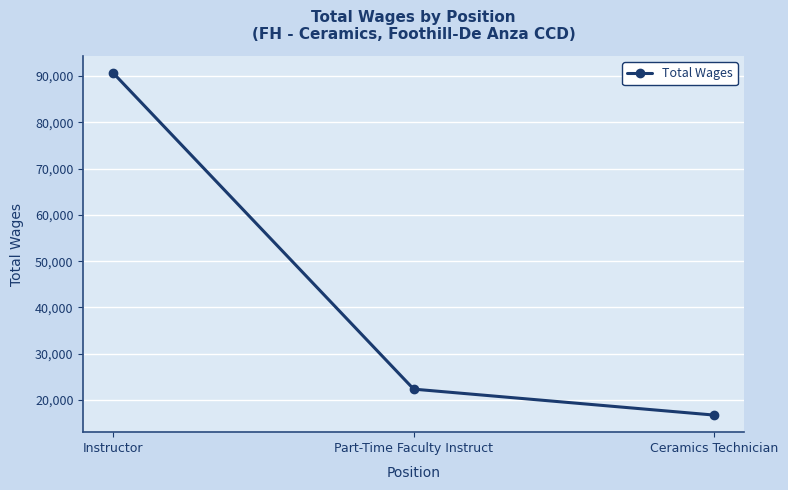

What is the label of the 3rd point from the right?

Instructor